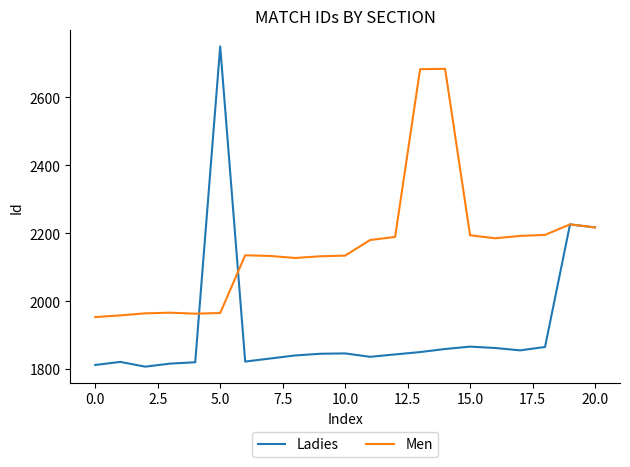

Rank the series by their maximum value, from highest to lowest.

Ladies, Men